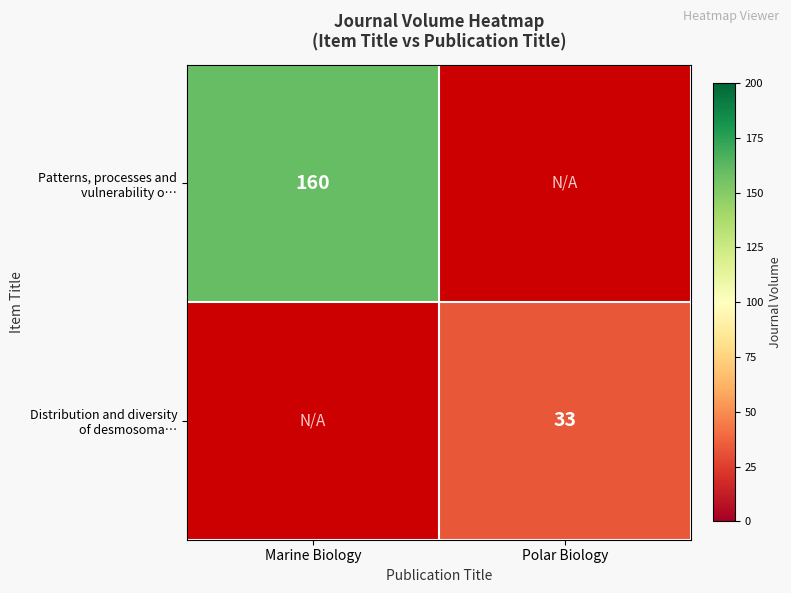

What is the greatest value displayed?

160.0